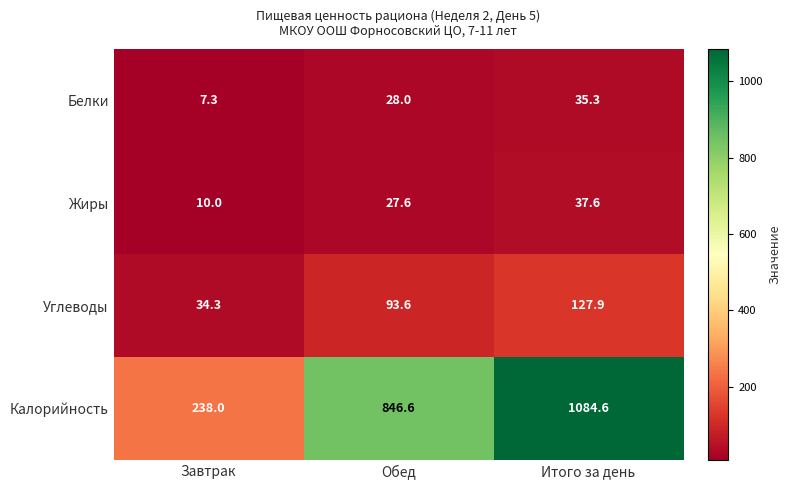

What is the total value across all series at Завтрак?

289.6